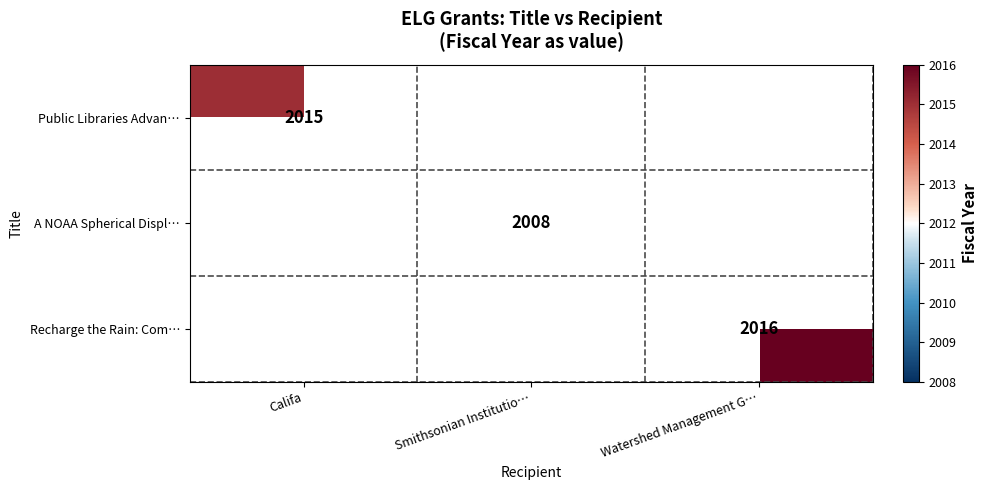

True or false: Recharge the Rain: Com… has a value of 2016 at Watershed Management G….

True